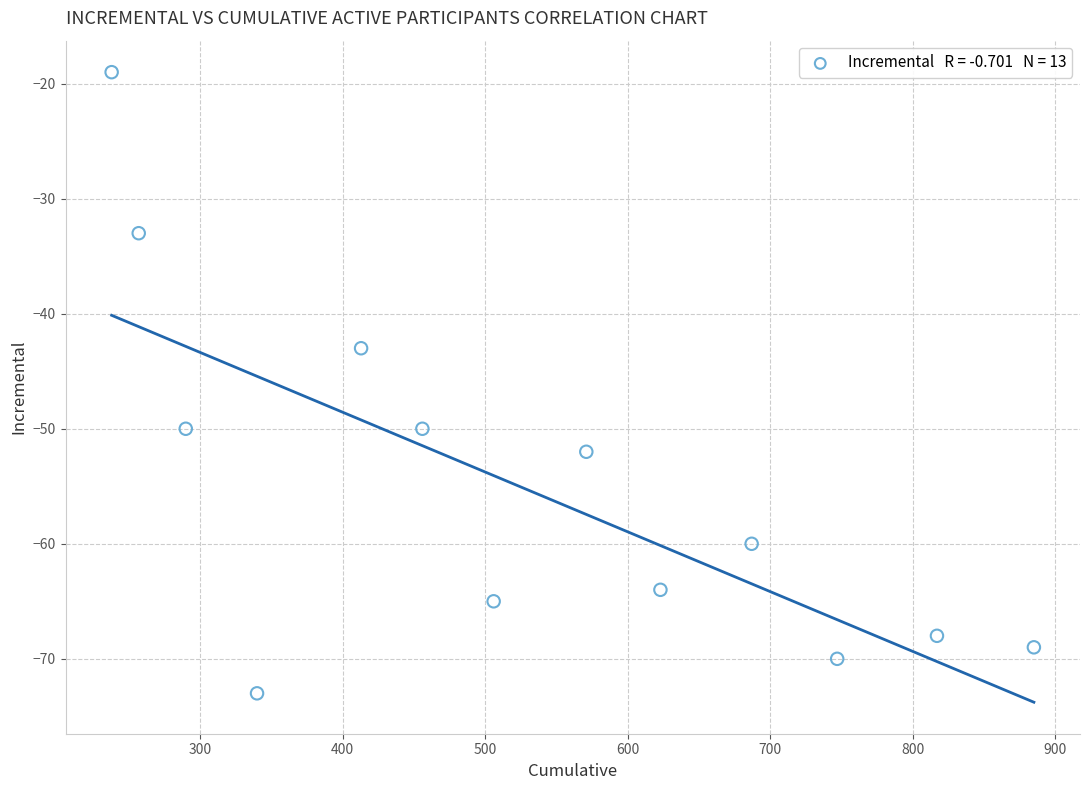

What Y value in the scatter plot is closest to -46?

-43